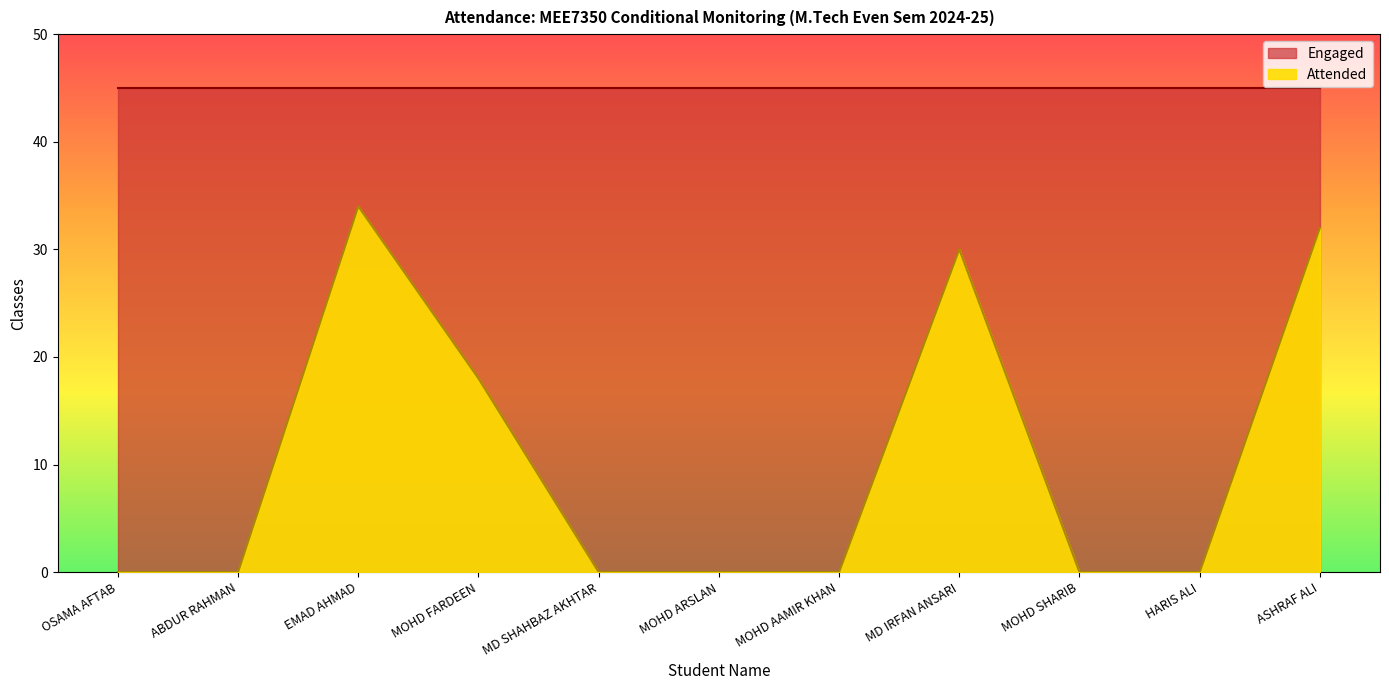

What is the sum of all values?

114